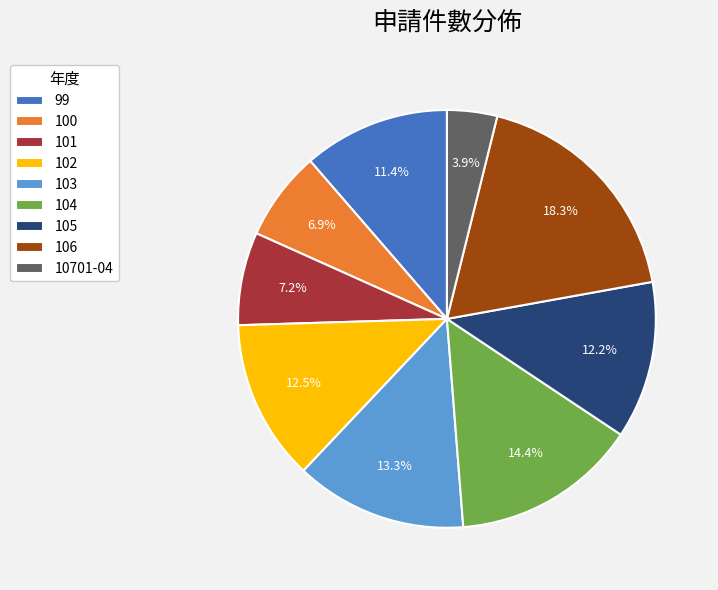

Approximately how many times larger is the value at 99 compared to 103?

0.9